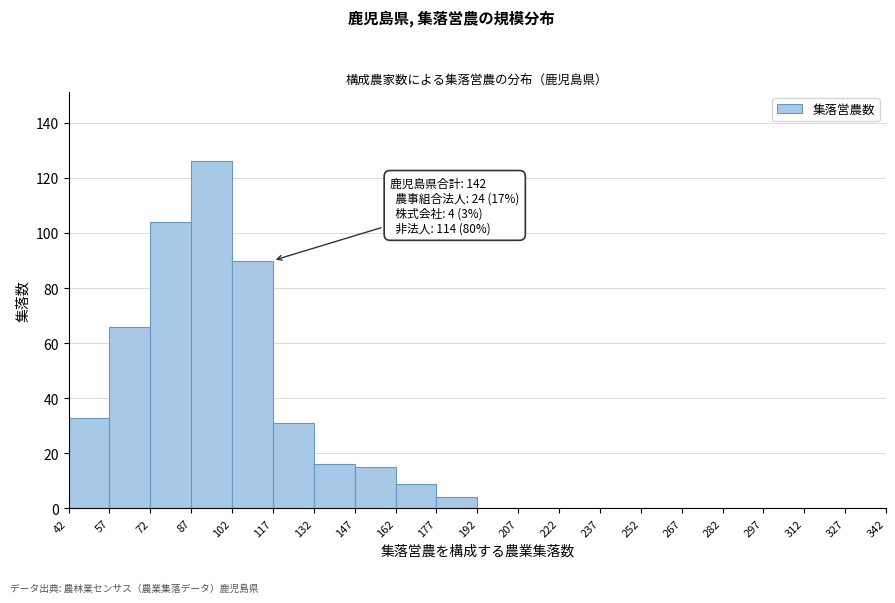

Which range on the x-axis has the tallest bar?

87 to 102